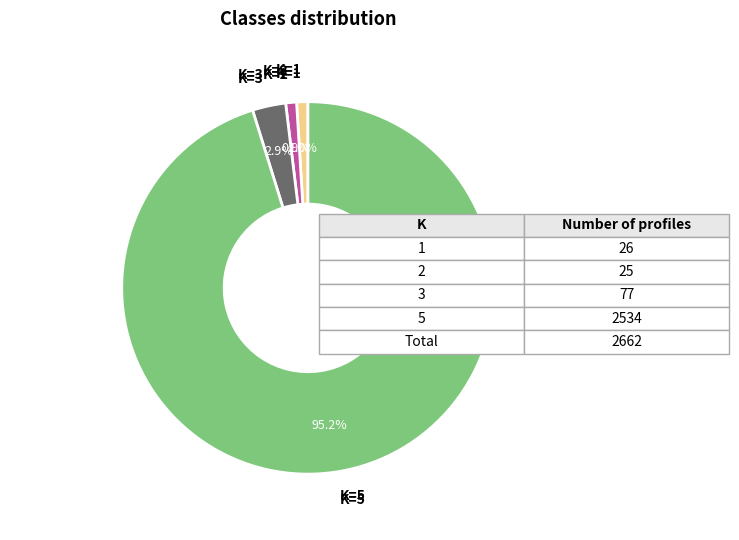

To the nearest percent, what is the average slice percentage?

25%